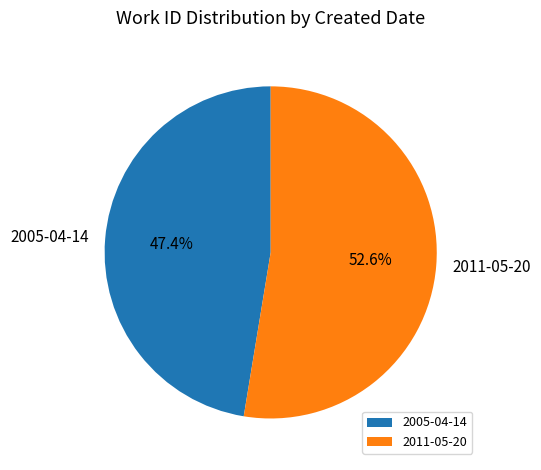

The 2011-05-20 slice represents 53% of the pie. True or false?

True